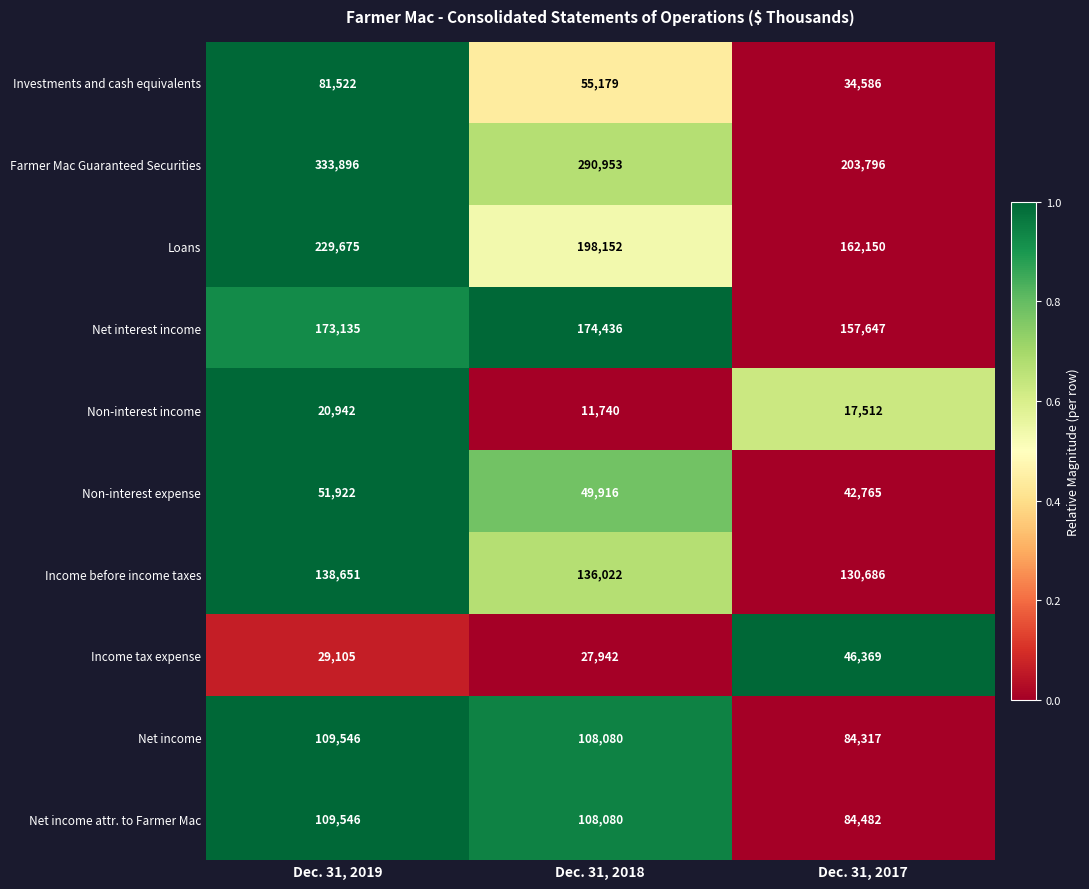

What is the sum of all Non-interest income values?

50194